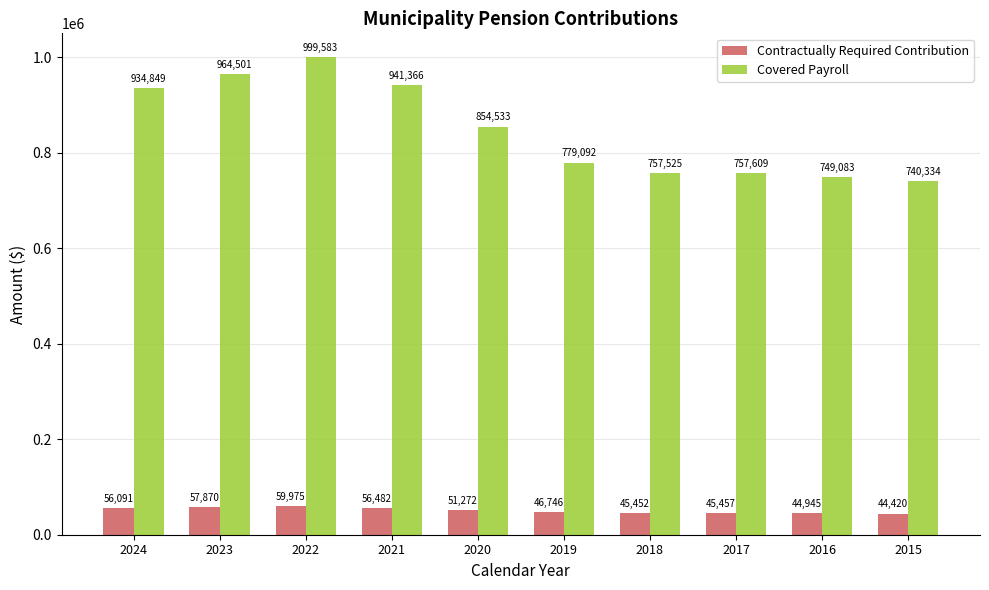

What is the sum of the Covered Payroll values at 2021 and 2017?

1698975.0